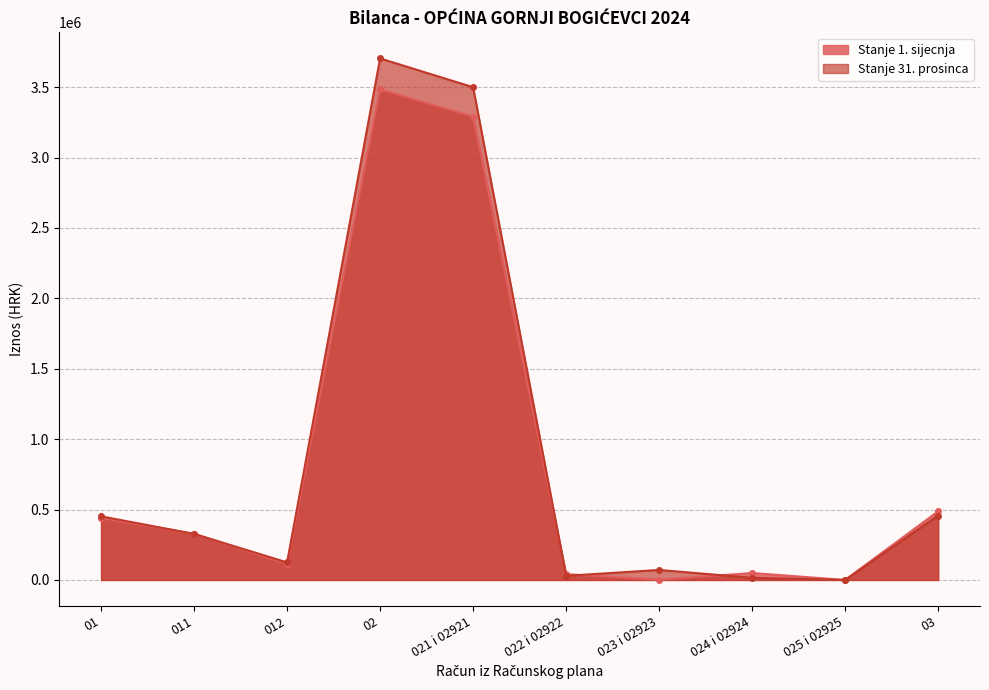

Is the value of Stanje 1. sijecnja at 025 i 02925 greater than the value of Stanje 31. prosinca at 012?

No